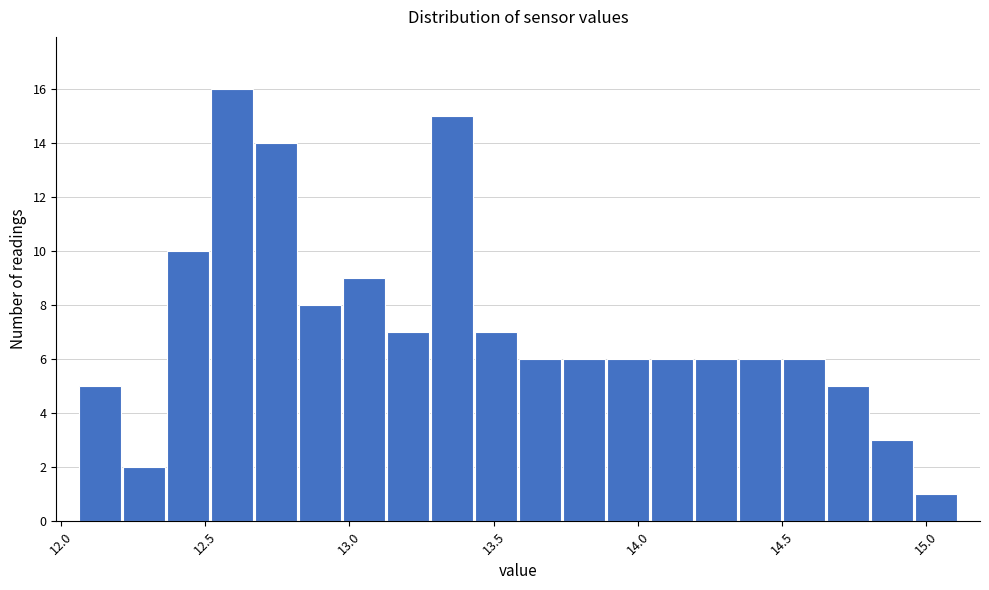

Read against the x-axis, roughly where is the centre of the tallest bar?

12.60